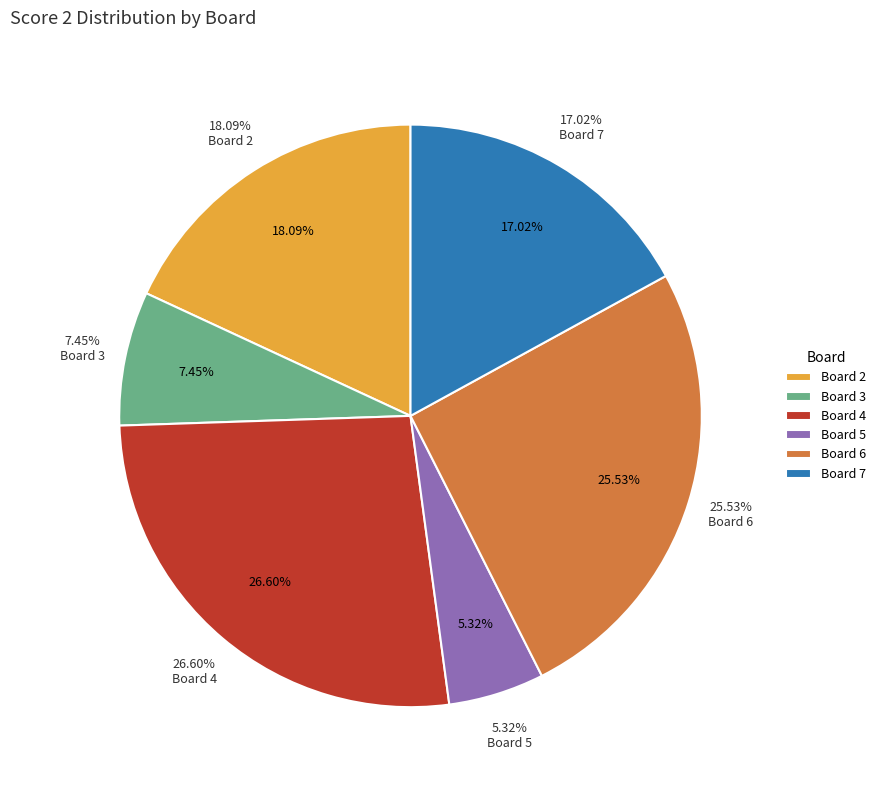

To the nearest percent, what is the combined percentage of Board 4 and Board 3?

34%